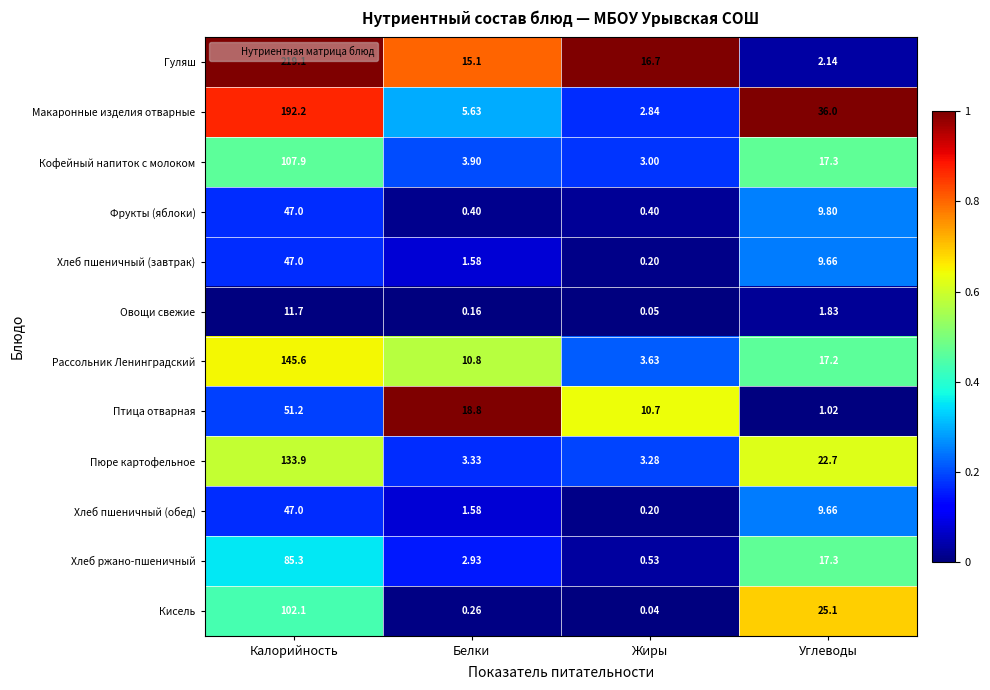

At which label does Хлеб ржано-пшеничный first exceed 17?

Калорийность